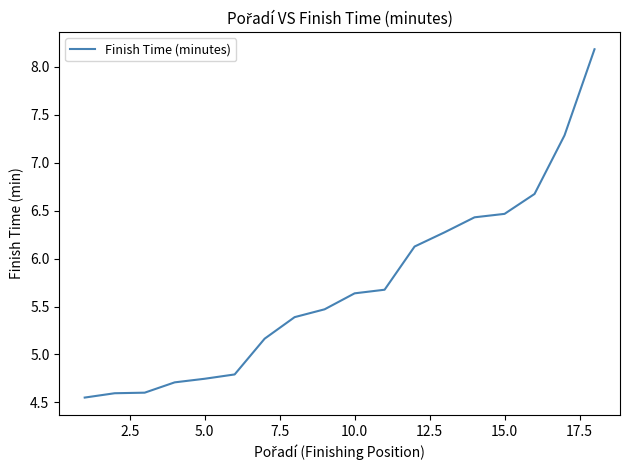

What is the average value?

5.7